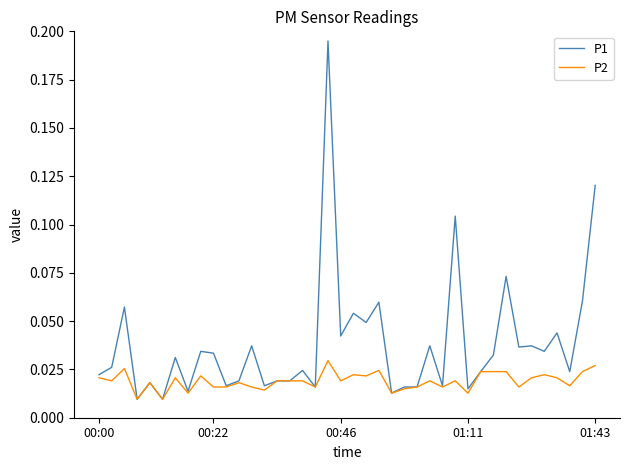

How many categories are shown in the chart?

40